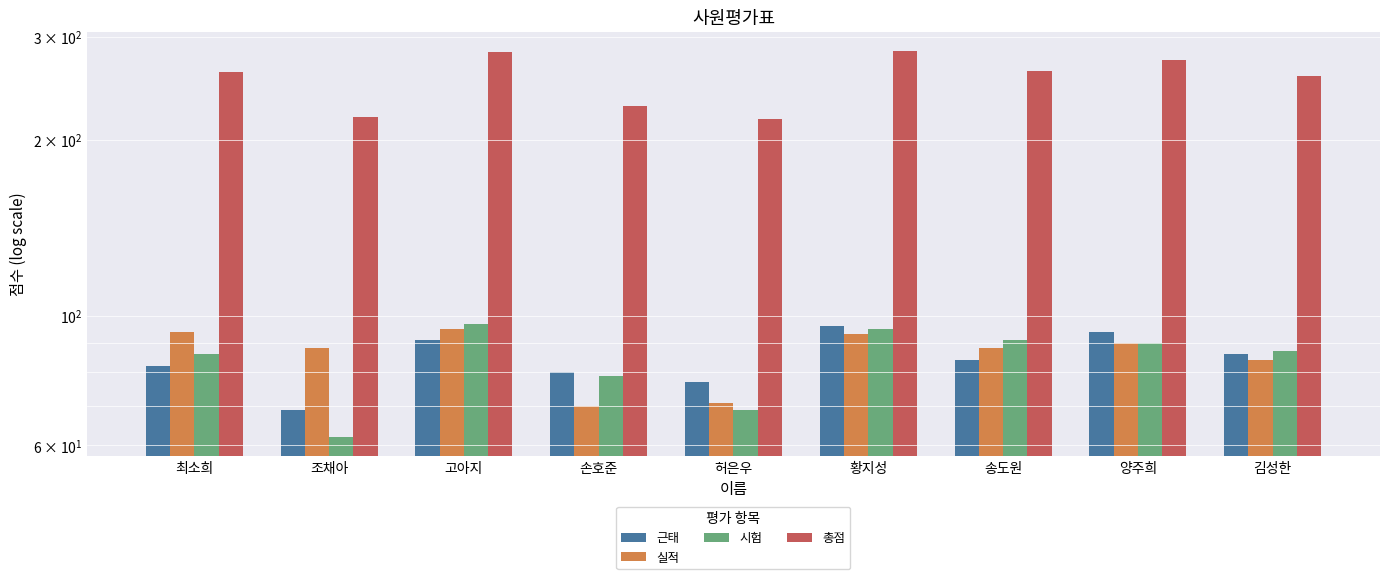

What is the maximum value for 근태?

96